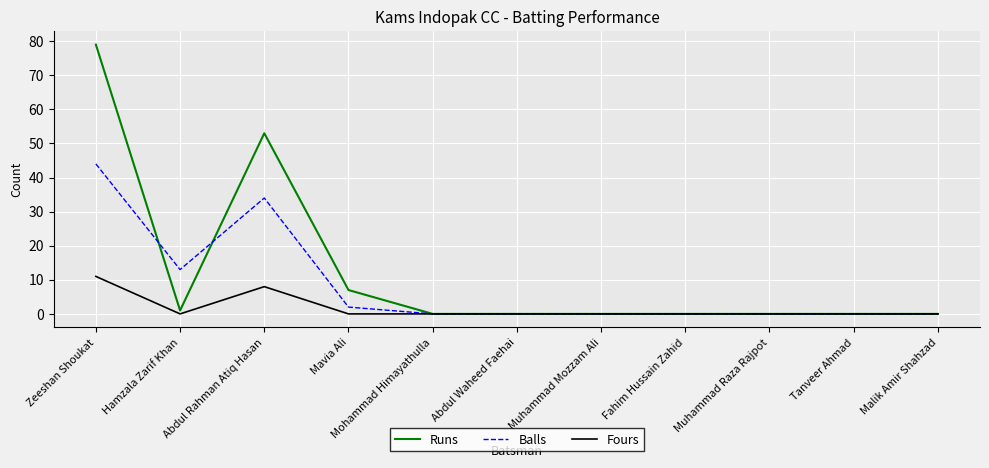

Which series has the largest total across all categories?

Runs